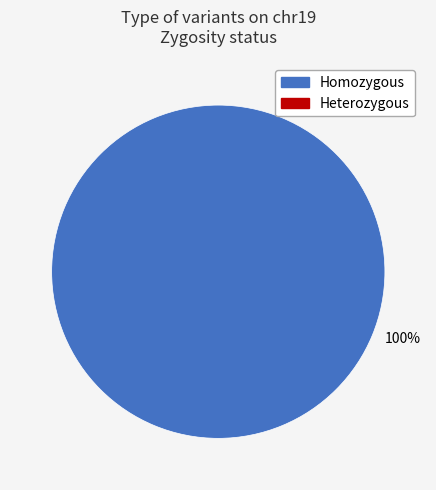

Is there any slice that represents more than half of the pie?

Yes